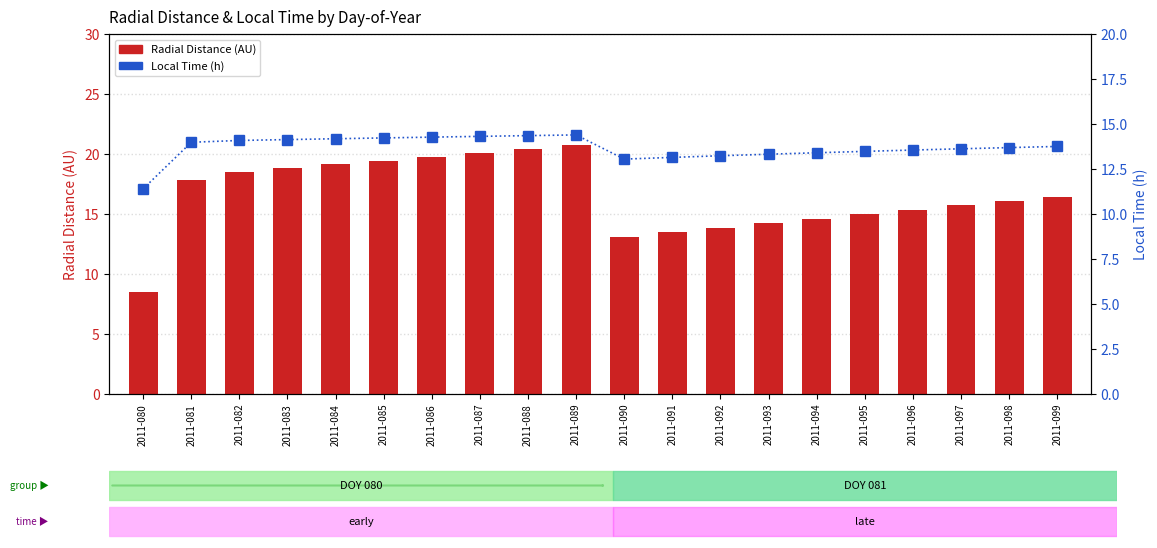

What is the difference between the highest and lowest values at 2011-085?

5.2